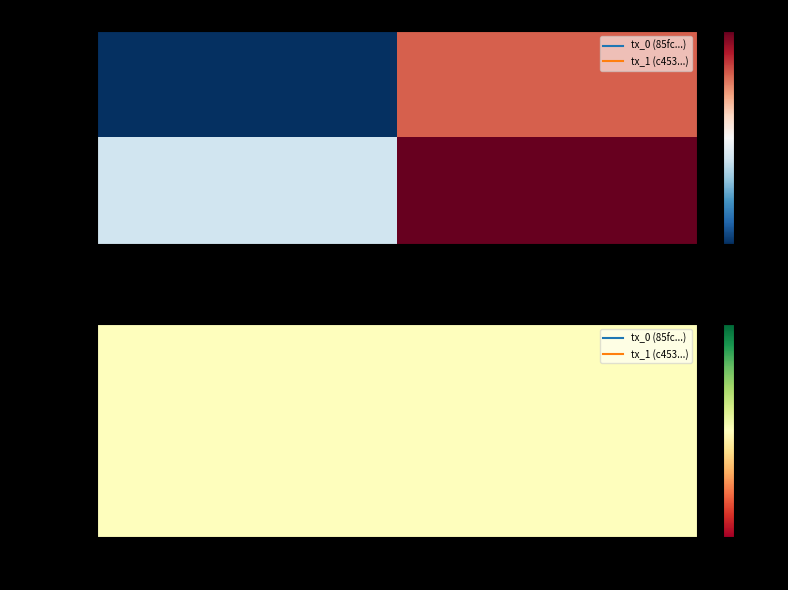

How many categories are shown in the chart?

2